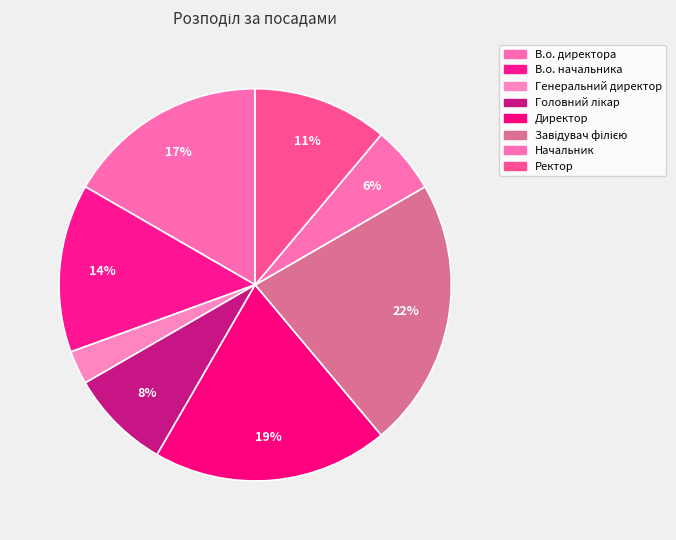

Is there any slice that represents more than half of the pie?

No